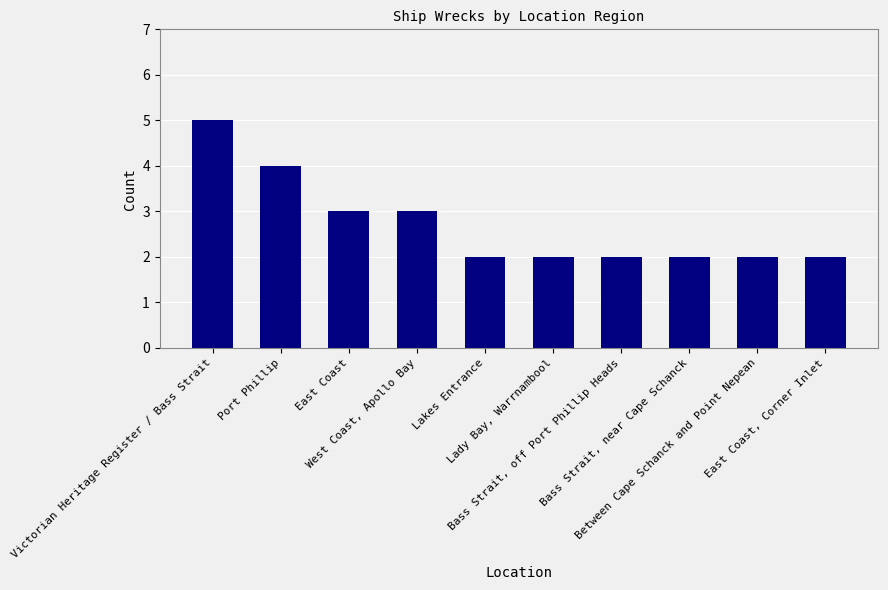

Reading left to right, transcribe all the data shown in this chart.

5	4	3	3	2	2	2	2	2	2